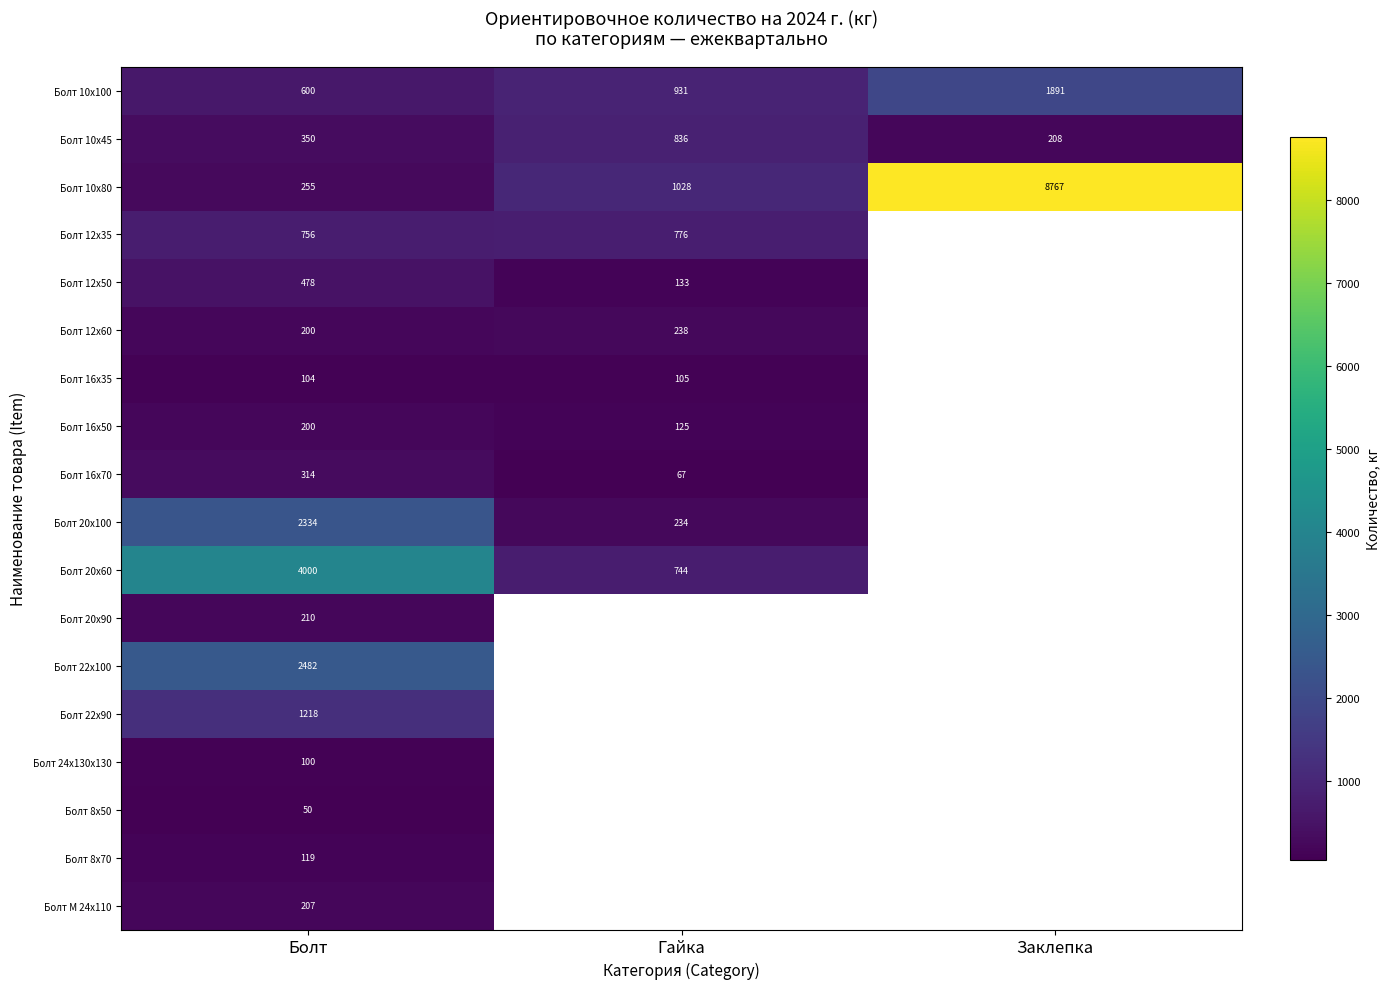

The value of Болт 12х35 at Гайка is 363.7. True or false?

False